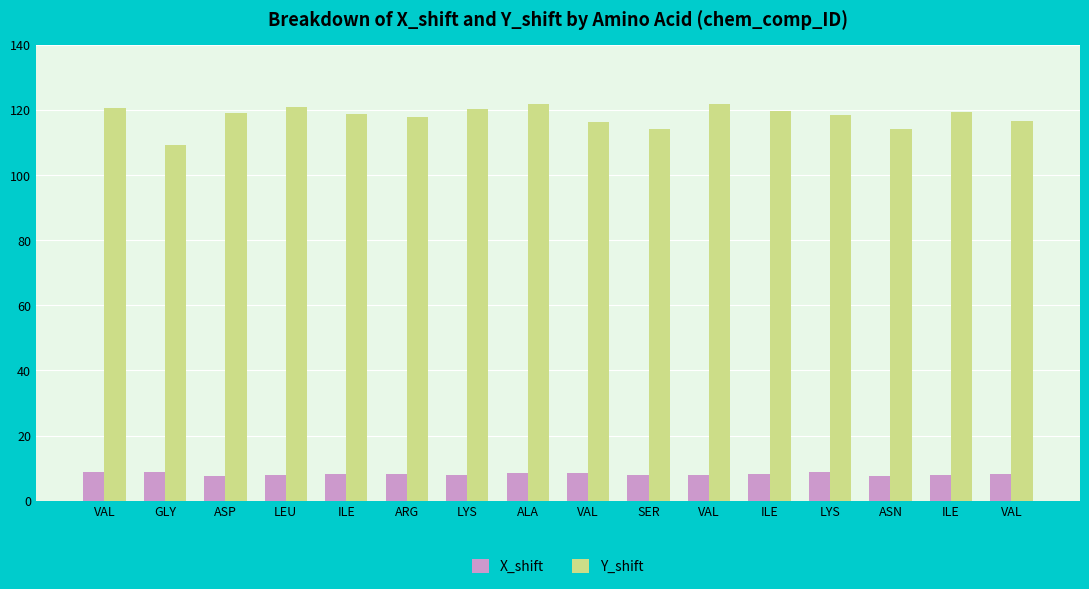

What is the sum of all X_shift values?

129.8